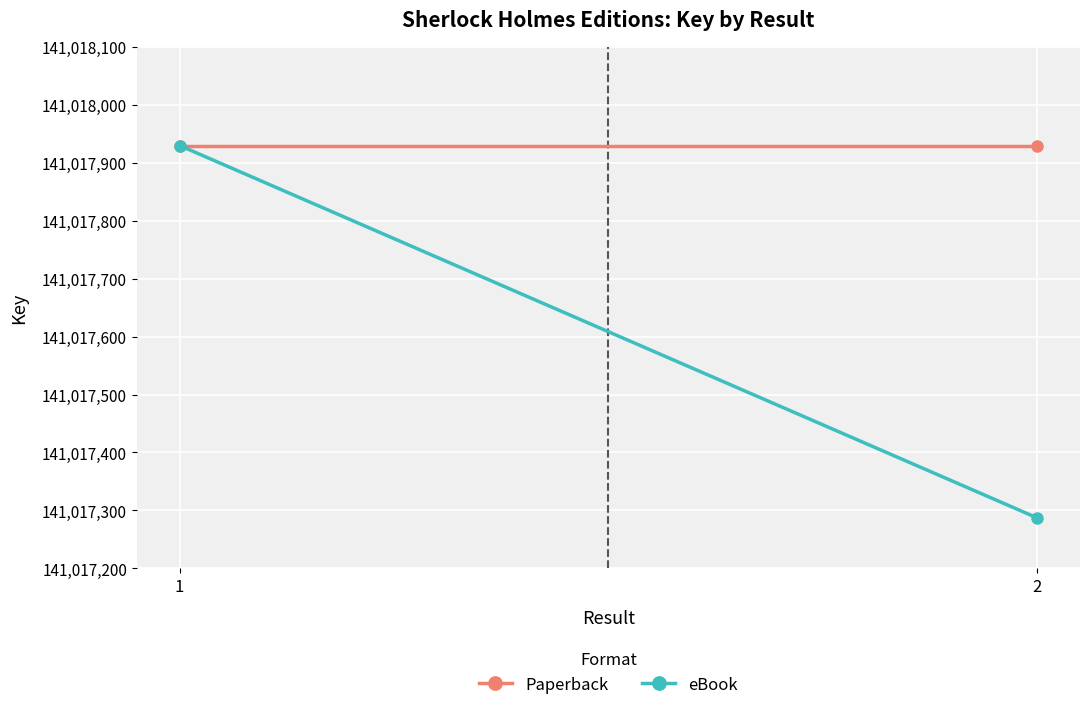

Which series has the widest spread of values?

eBook